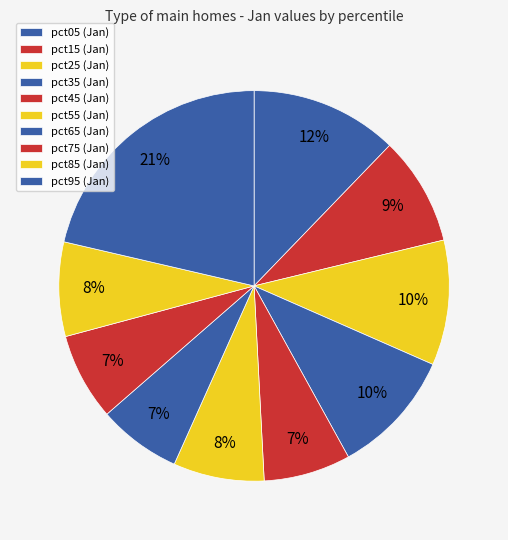

How many segments does this pie chart have?

10